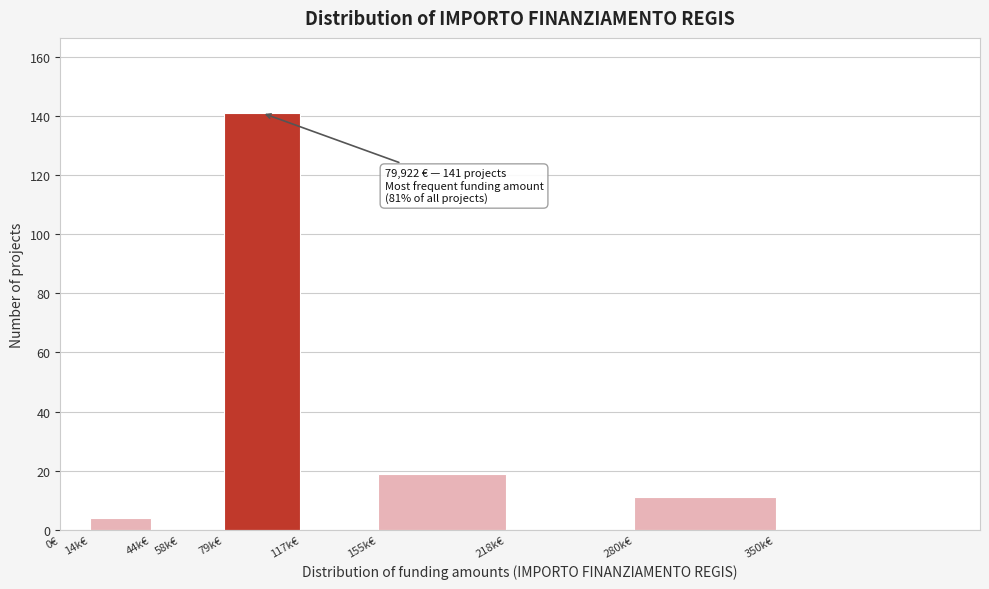

Reading left to right, what are all the values shown in this chart?

0€=0	14k€=4	44k€=0	58k€=0	79k€=141	117k€=0	155k€=19	218k€=0	280k€=11	350k€=0